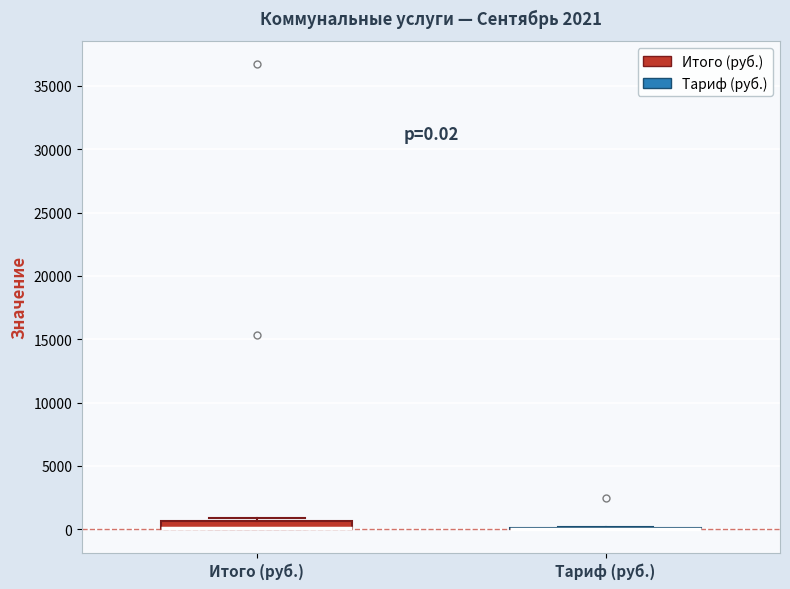

Which box is the tallest, from its lower edge to its upper edge?

Итого (руб.)